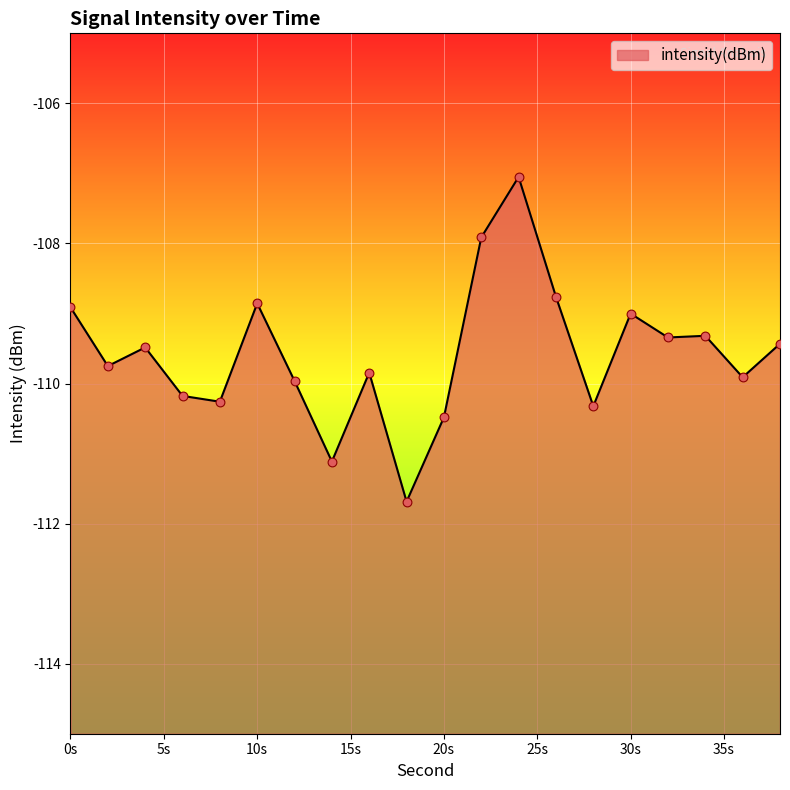

What is the change in value from 24 to 38?

-2.4